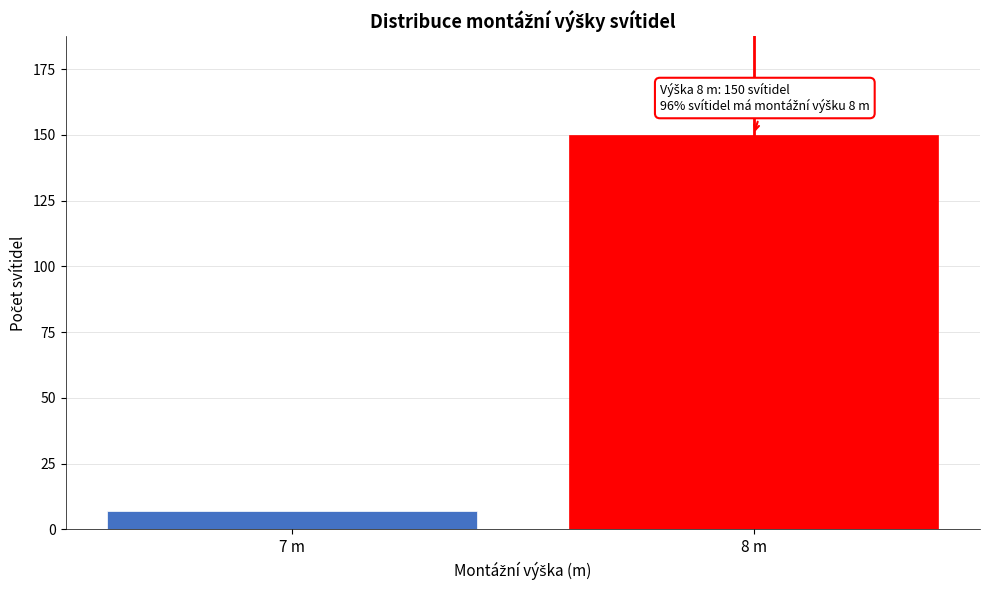

Reading left to right, what are all the values shown in this chart?

7 m=7	8 m=150